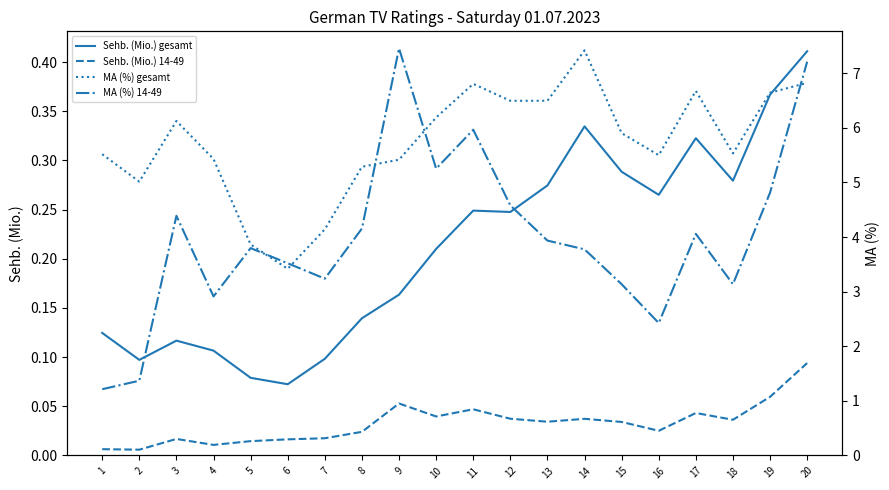

At how many categories does at least one series exceed 0?

20